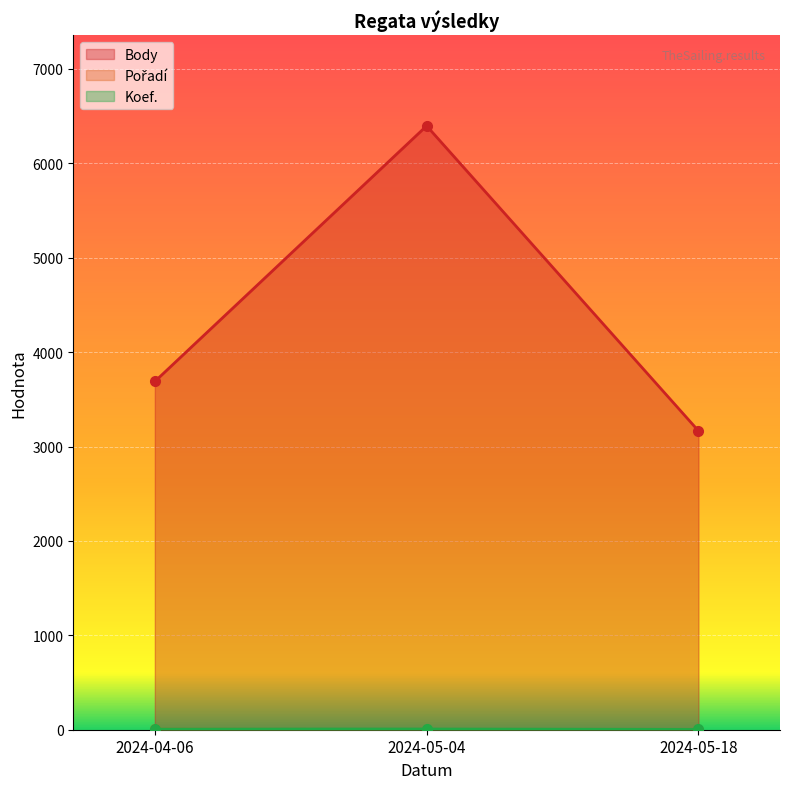

What position from the left is 2024-05-18?

3